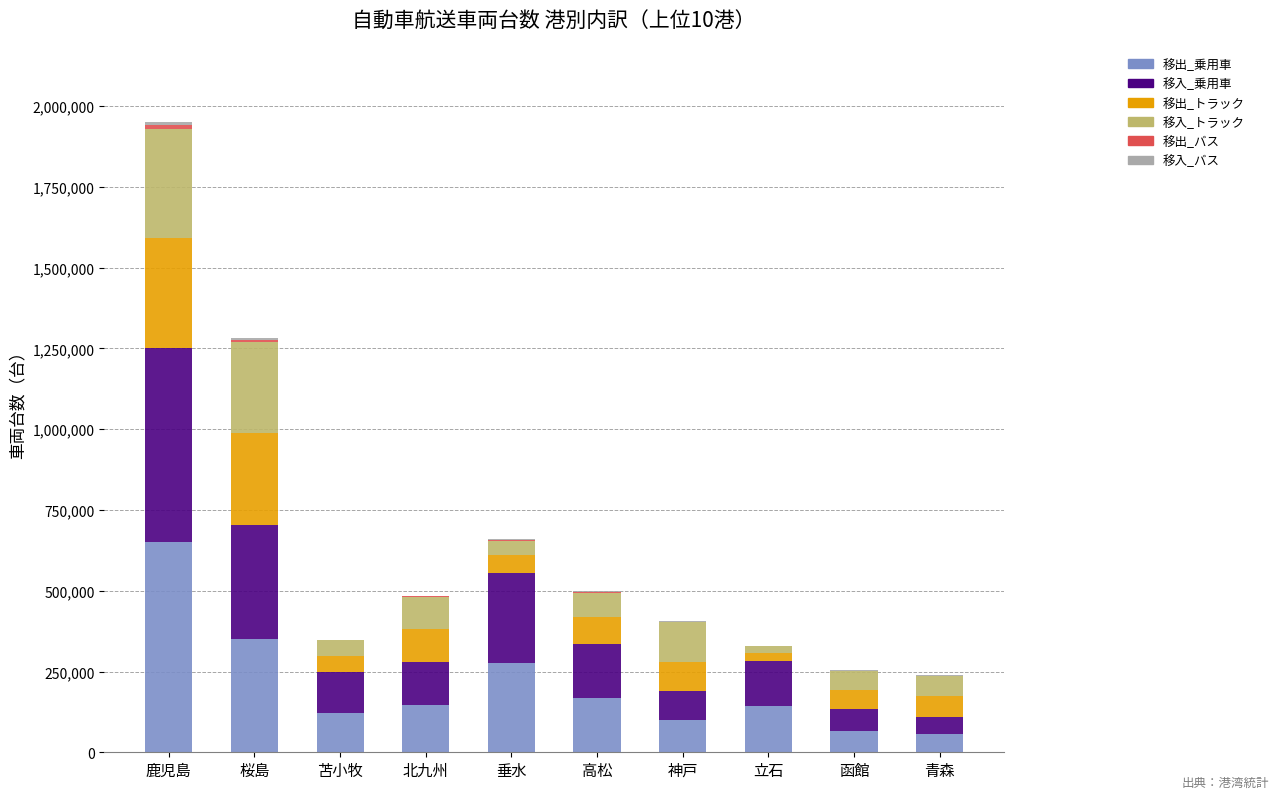

What is the total value across all series at 神戸?

405595